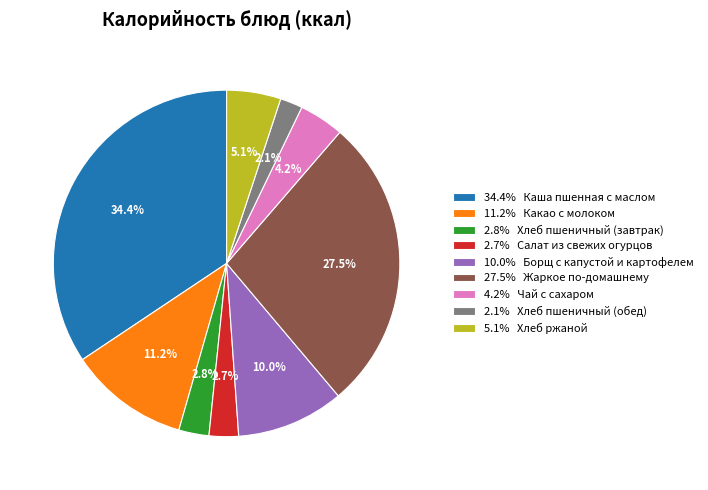

What is the total percentage of 27.5% Жаркое по-домашнему and 34.4% Каша пшенная с маслом?

61.9%